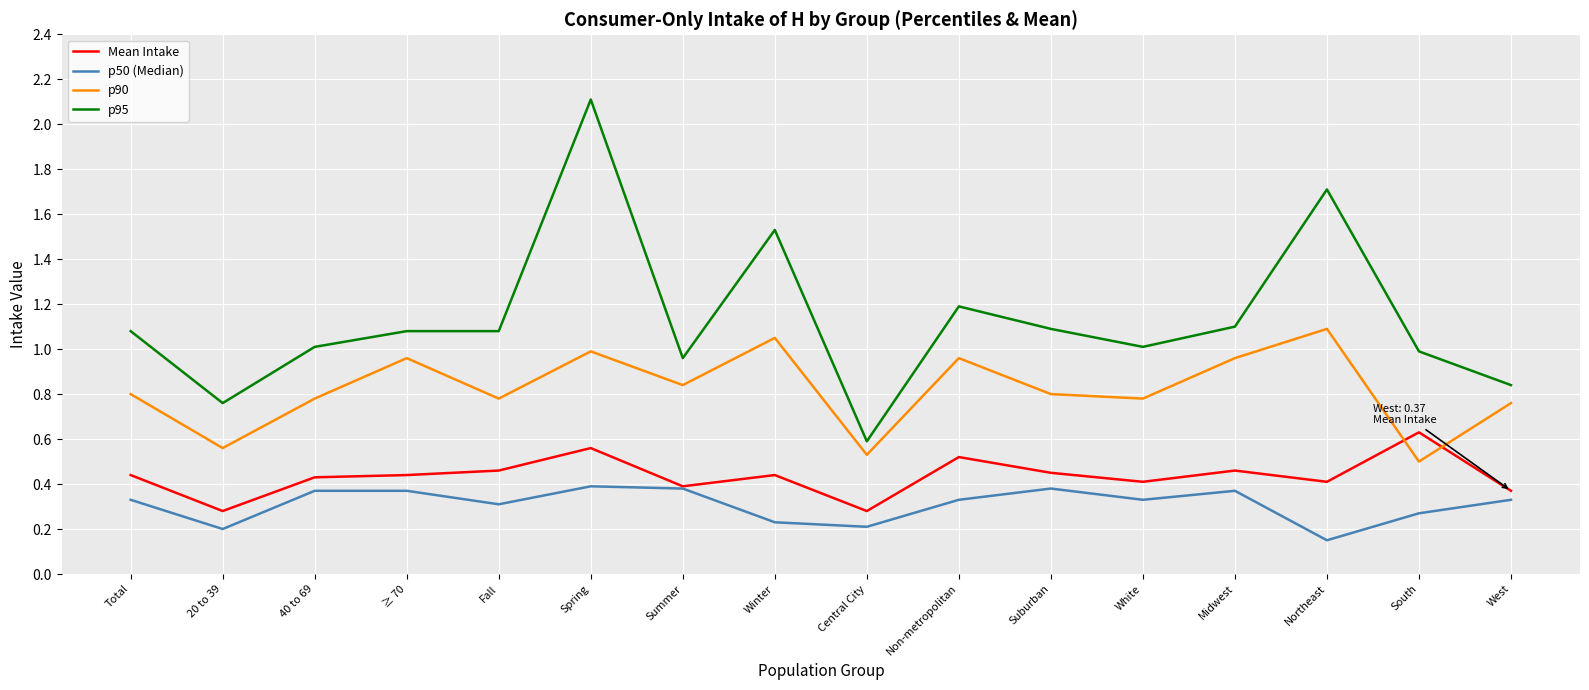

Where is the first local minimum for p95?

20 to 39